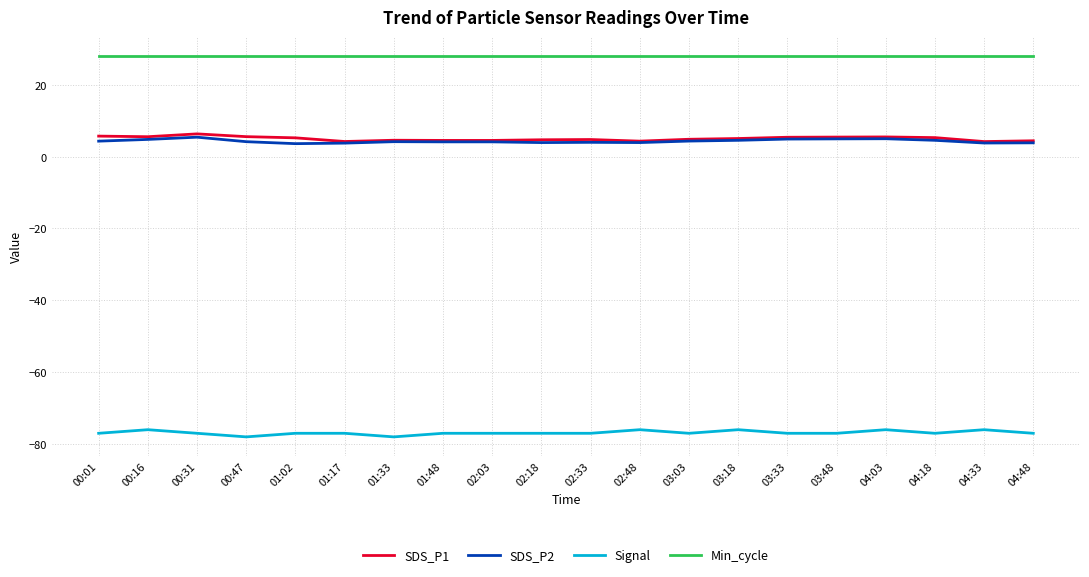

True or false: Signal has more than 2 points higher than both neighbors.

True